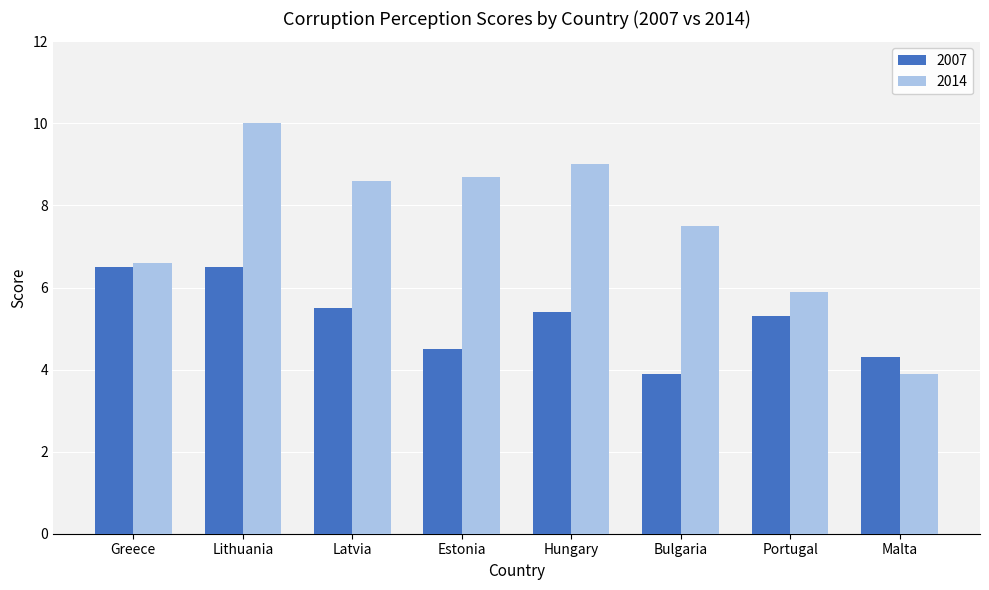

Rank the series by their average value, from highest to lowest.

2014, 2007